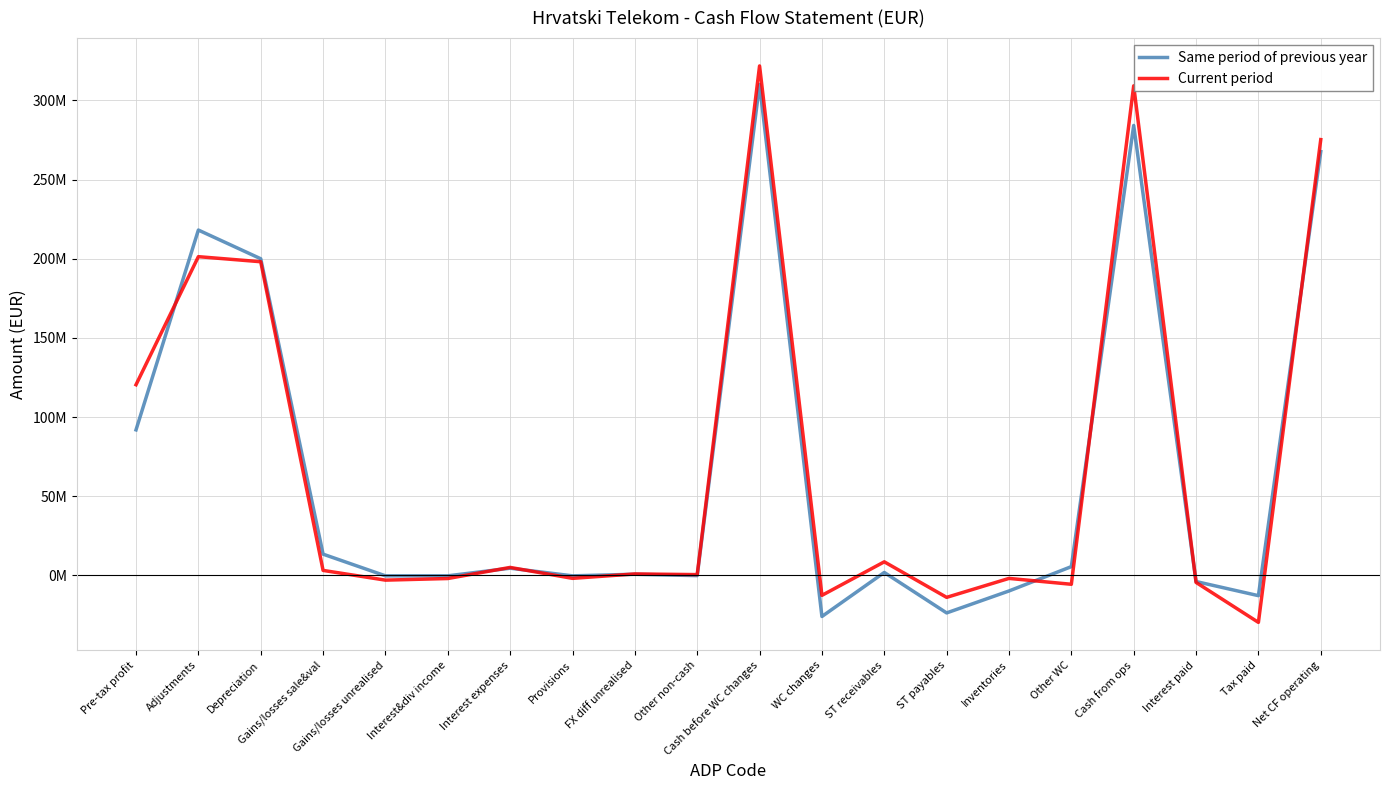

What is the label of the 7th point from the left?

Interest expenses